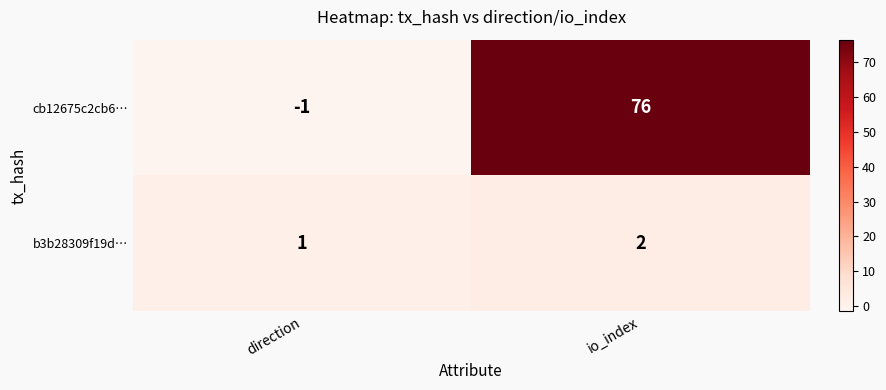

What is the sum of all cb12675c2cb6… values?

75